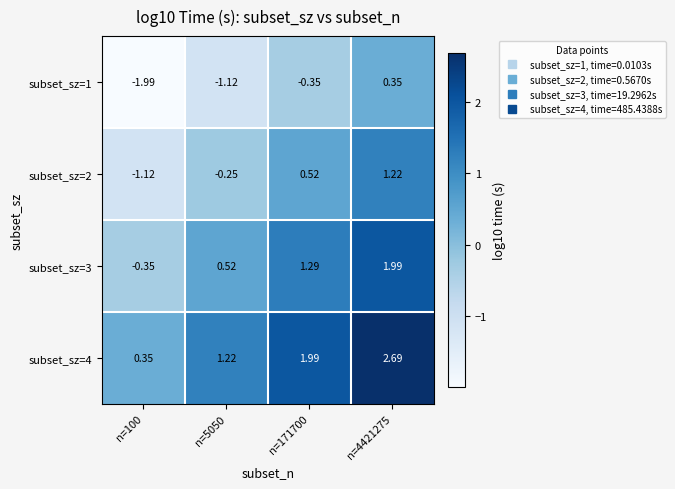

How many series are shown in this chart?

4